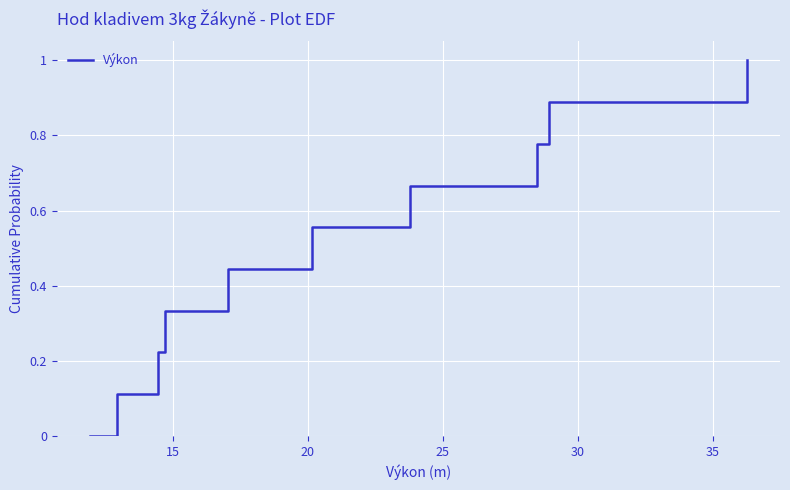

What is the greatest value displayed?

1.0